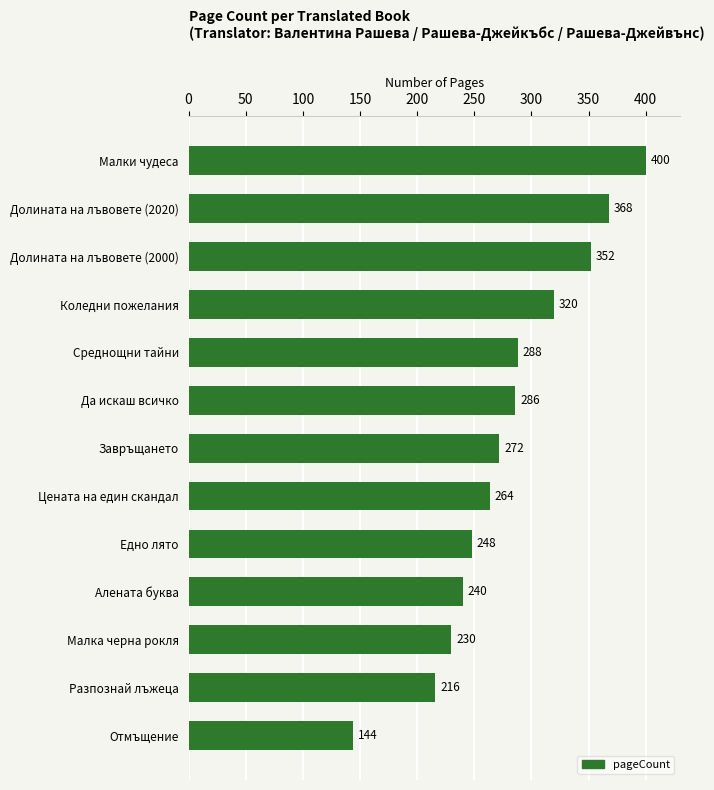

Read the value at Завръщането.

272